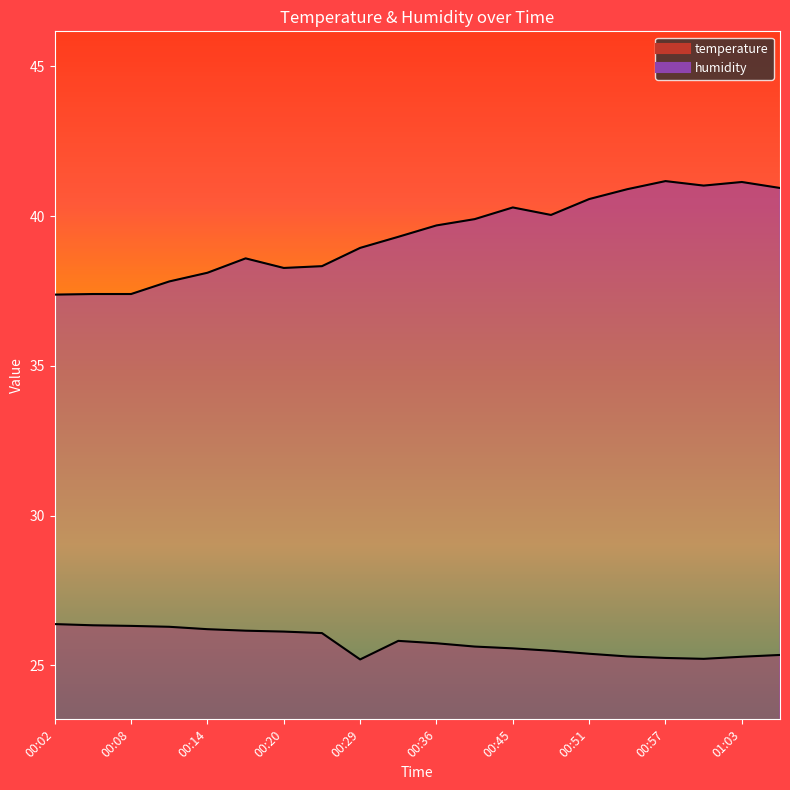

True or false: temperature and humidity cross at least once.

False